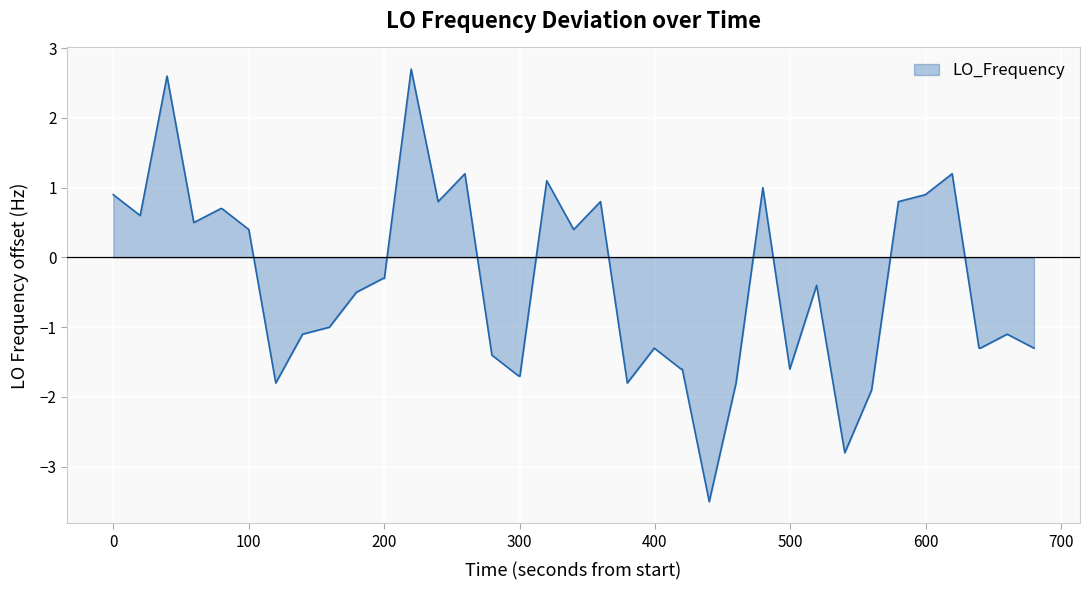

What is the minimum value shown in the chart?

-3.5